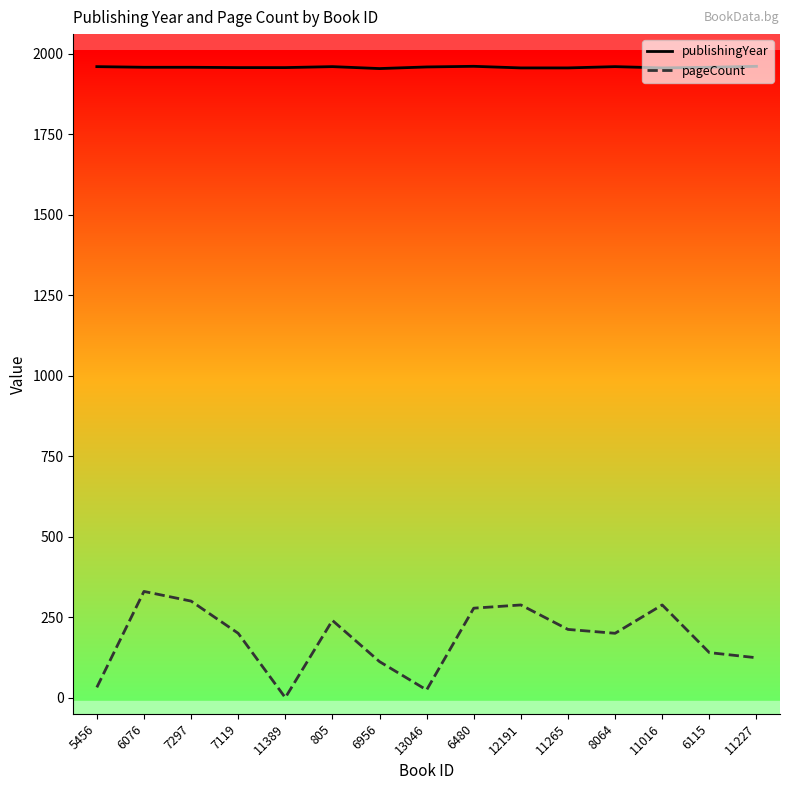

How many distinct data groups are displayed?

2